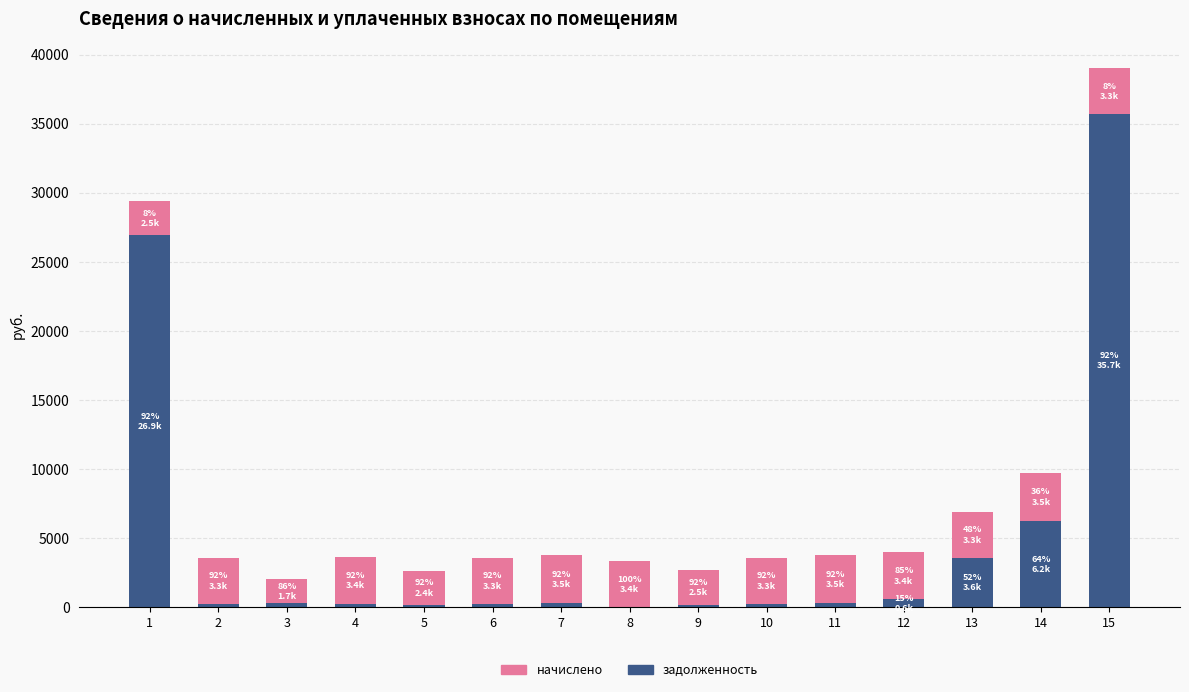

At which category is the sum across all series the highest?

15